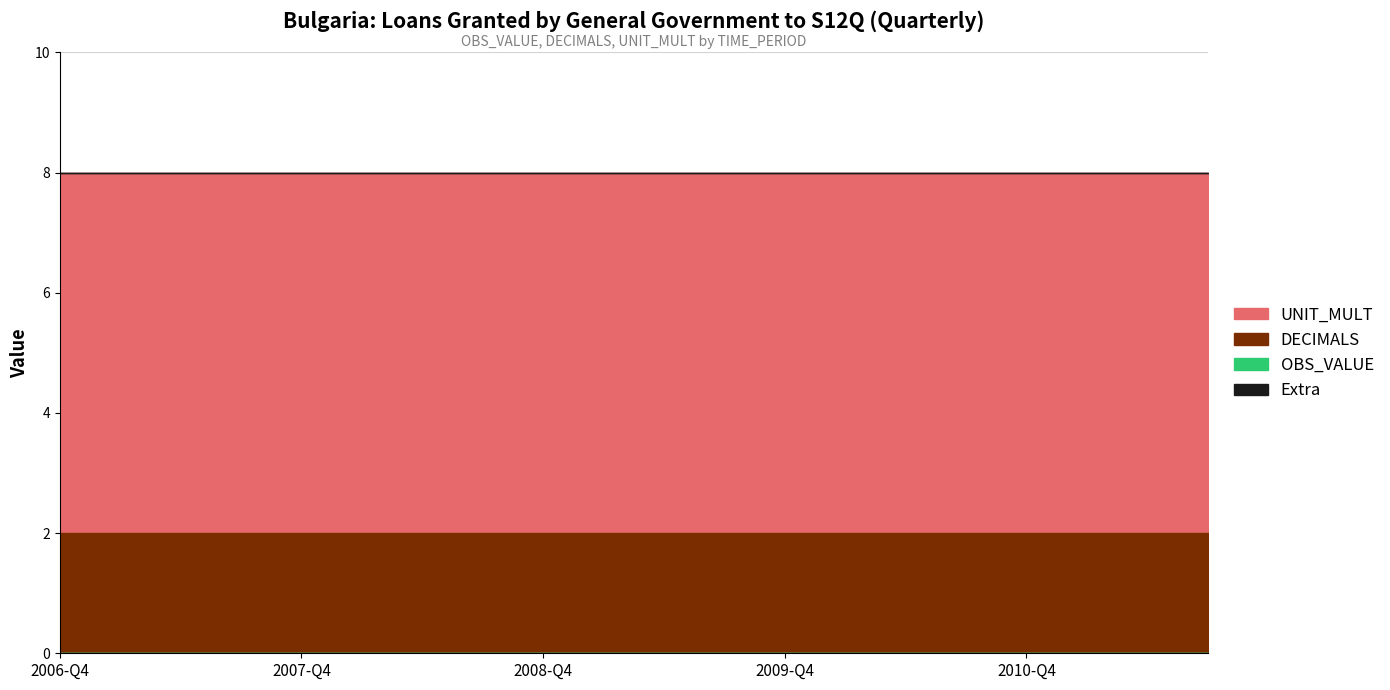

Does the chart display data point markers on the line(s)?

No